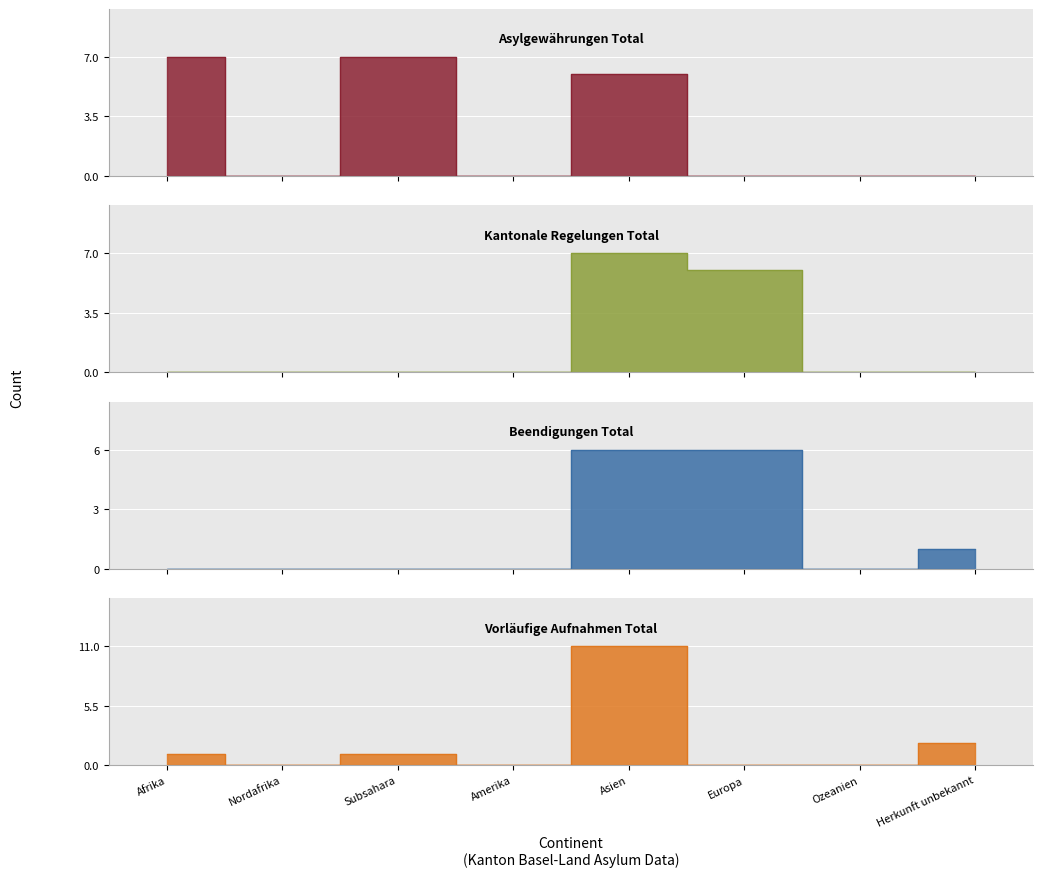

Which series changed the most between Afrika and Herkunft unbekannt?

col_7 (Asylgewährungen Total)